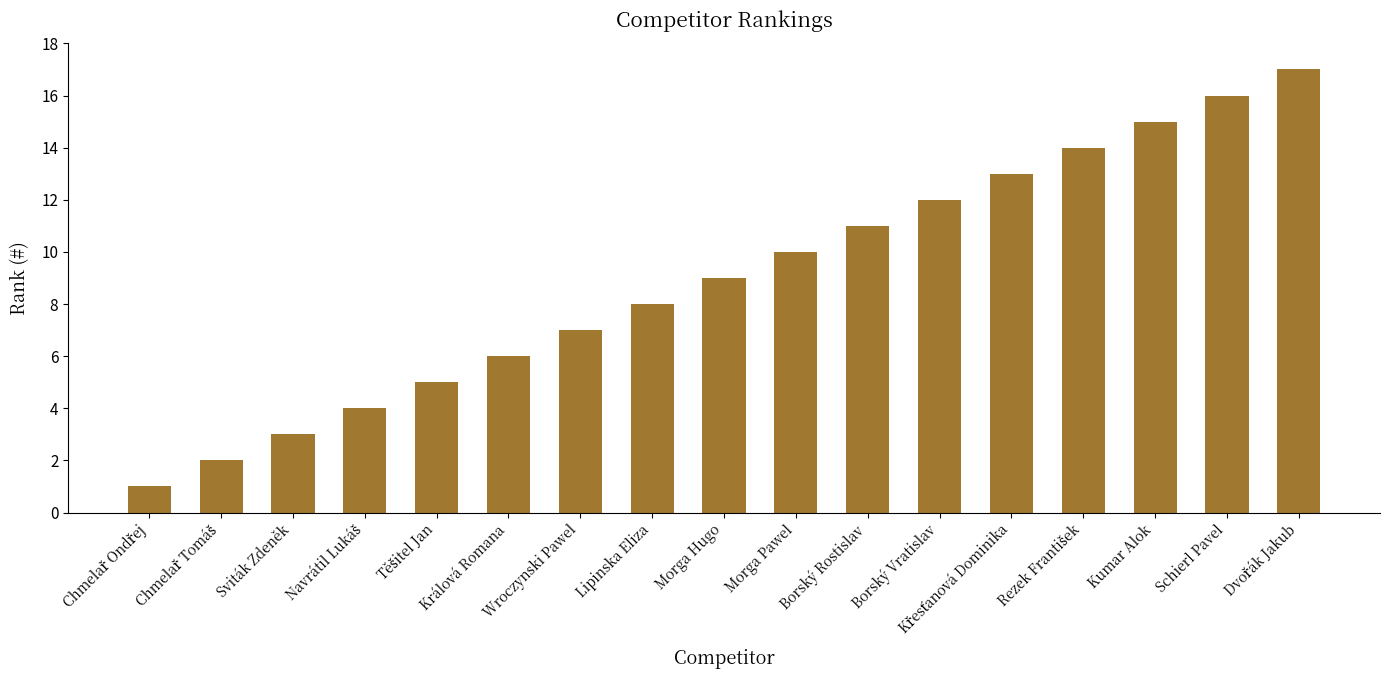

How many distinct data groups are displayed?

1